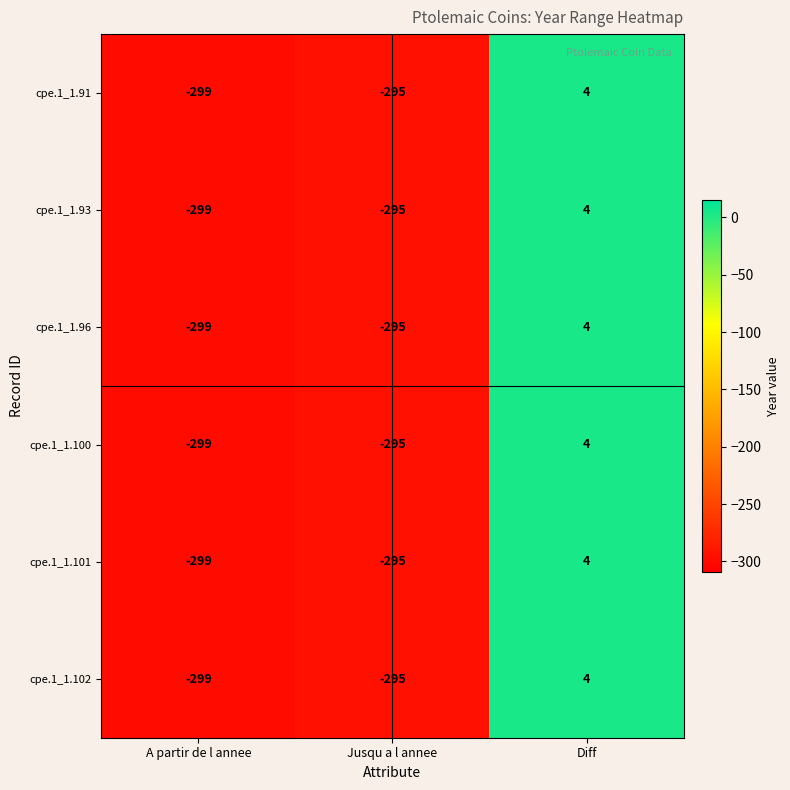

At which category is the sum across all series the highest?

Diff